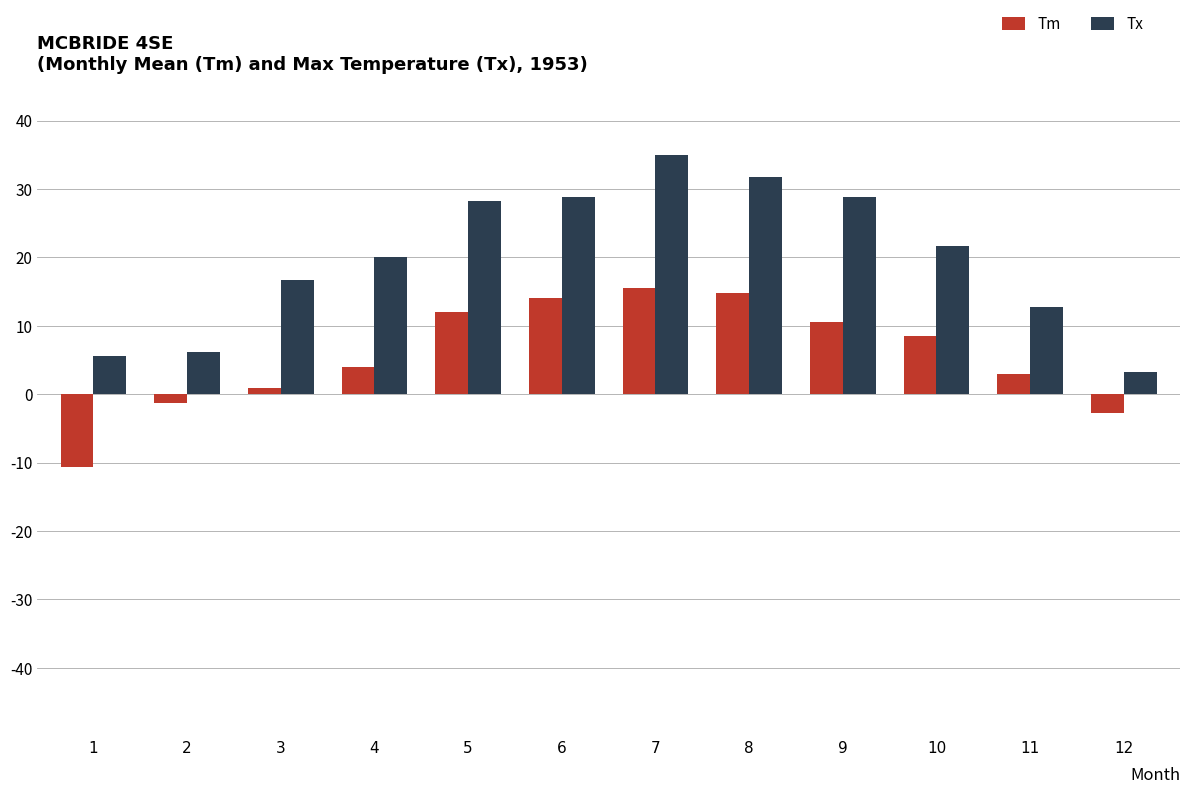

Reading left to right, list all the values displayed in this chart.

Tm: 1=-10.6	2=-1.3	3=0.9	4=3.9	5=12.0	6=14.0	7=15.5	8=14.8	9=10.5	10=8.5	11=2.9	12=-2.8
Tx: 1=5.6	2=6.1	3=16.7	4=20.0	5=28.3	6=28.9	7=35.0	8=31.7	9=28.9	10=21.7	11=12.8	12=3.3